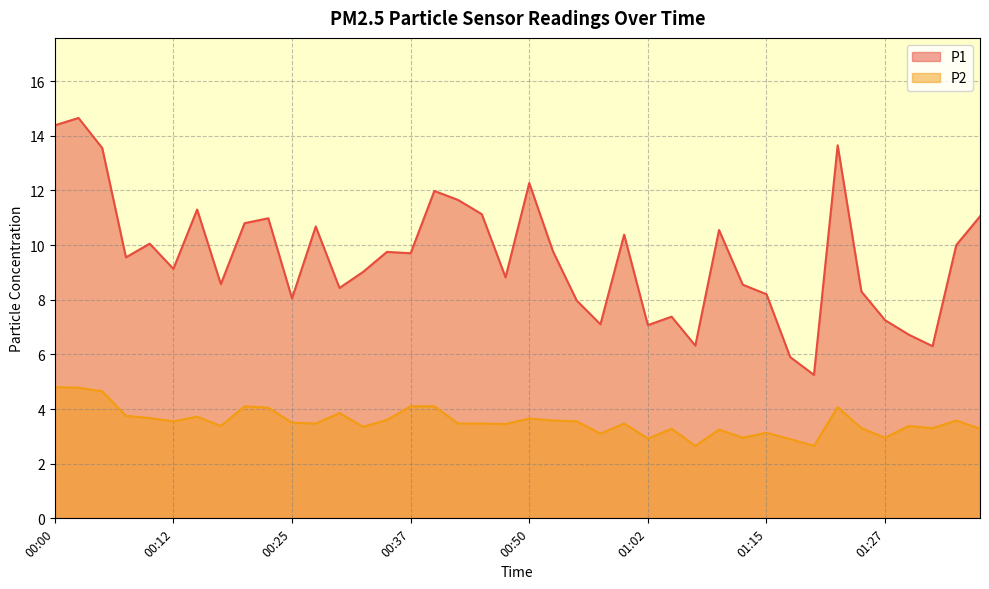

What is the difference between the maximum and minimum values in the P2 series?

2.1